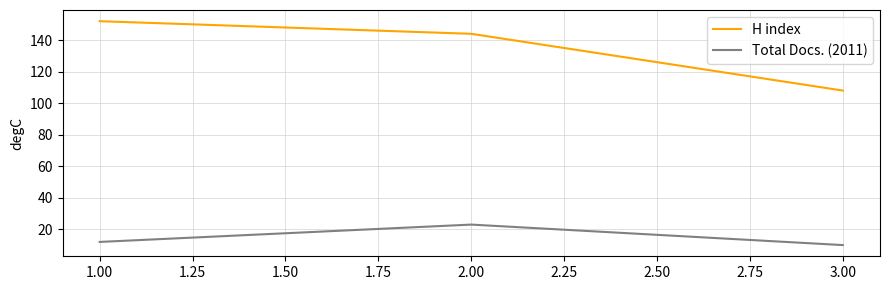

Is this an area chart (filled region under the line)?

No